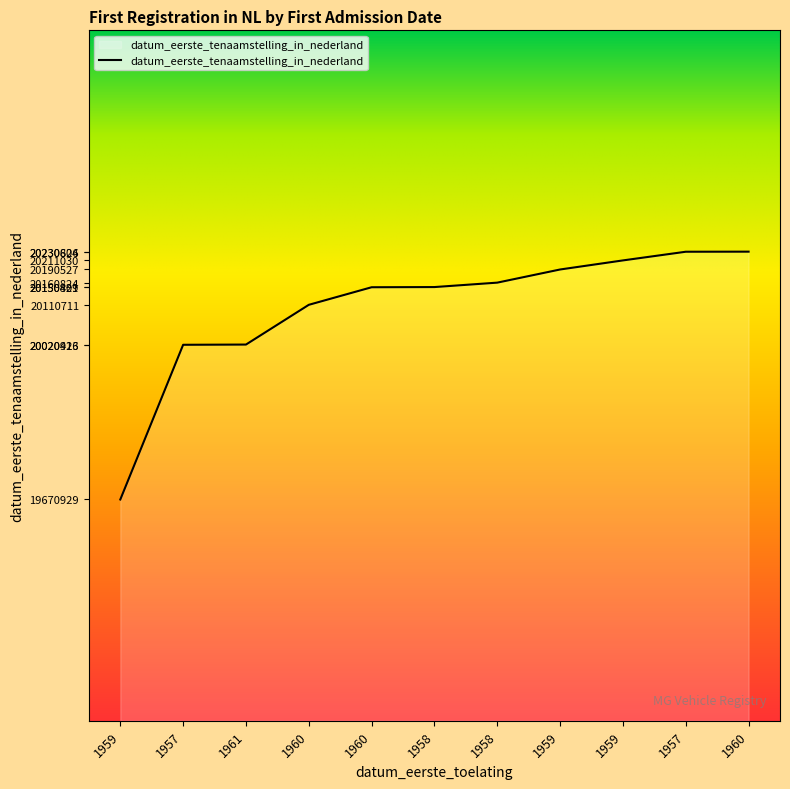

How many lines are shown in the chart?

1